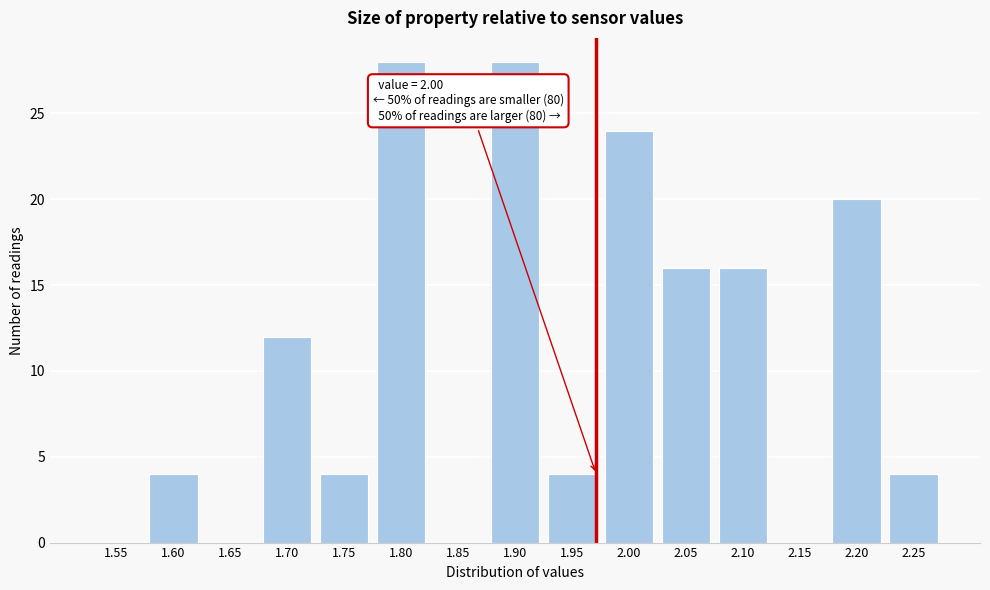

Reading left to right, extract all data points from this chart.

1.55=0	1.60=4	1.65=0	1.70=12	1.75=4	1.80=28	1.85=0	1.90=28	1.95=4	2.00=24	2.05=16	2.10=16	2.15=0	2.20=20	2.25=4